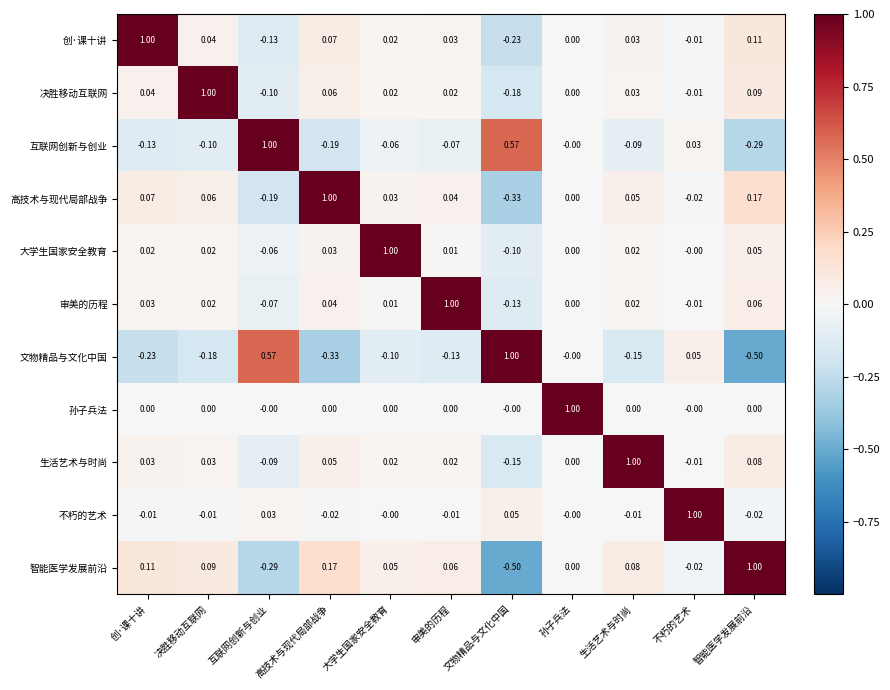

List the labels in order of 文物精品与文化中国 value, smallest first.

智能医学发展前沿, 高技术与现代局部战争, 创·课十讲, 决胜移动互联网, 生活艺术与时尚, 审美的历程, 大学生国家安全教育, 孙子兵法, 不朽的艺术, 互联网创新与创业, 文物精品与文化中国